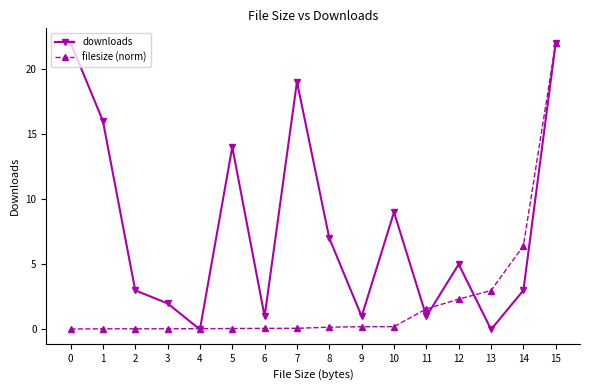

List the series in order of their overall mean, highest first.

downloads, filesize (norm)